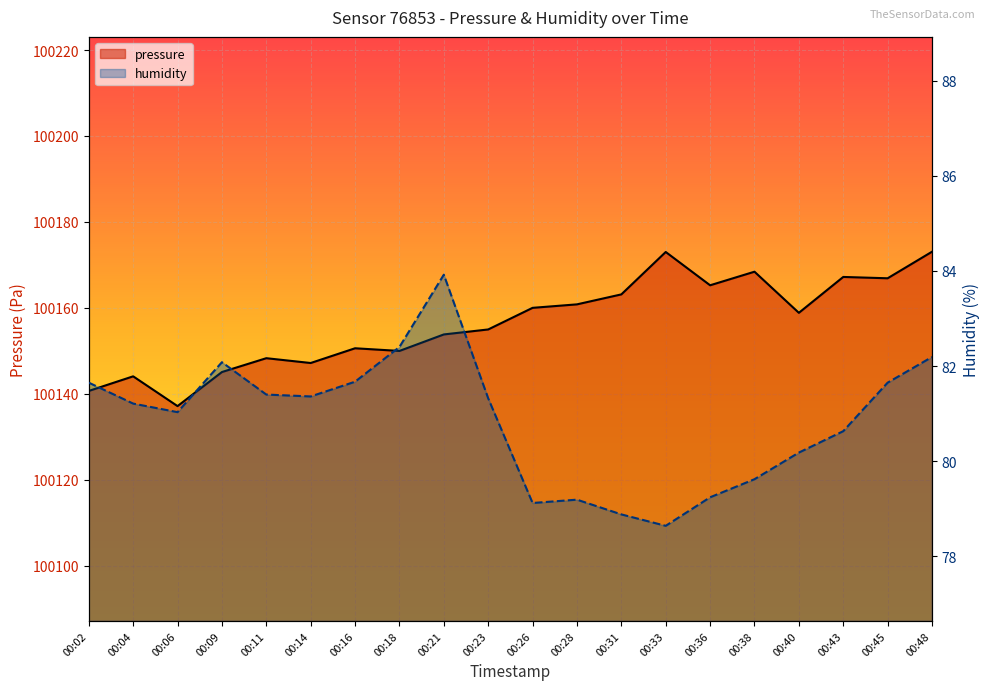

In pressure, how many points are higher than both neighbors (excluding endpoints)?

6